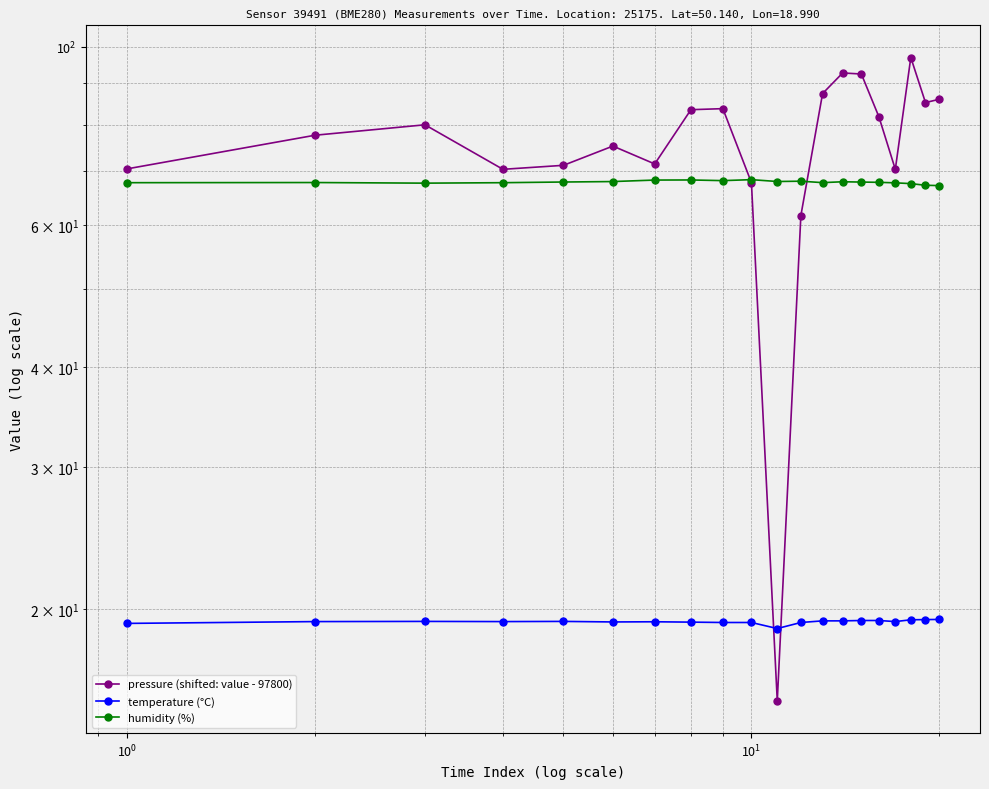

What are all the series names shown in the legend?

pressure (shifted: value - 97800), temperature (°C), humidity (%)